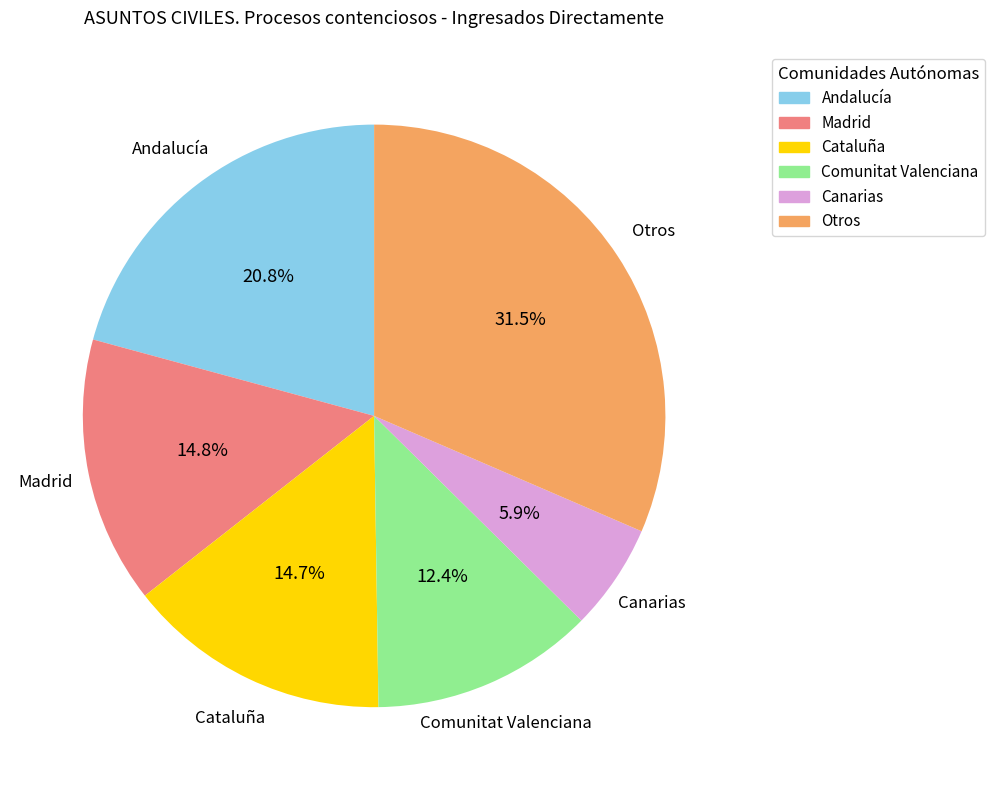

What is the ratio of the value at Otros to the value at Canarias?

5.3